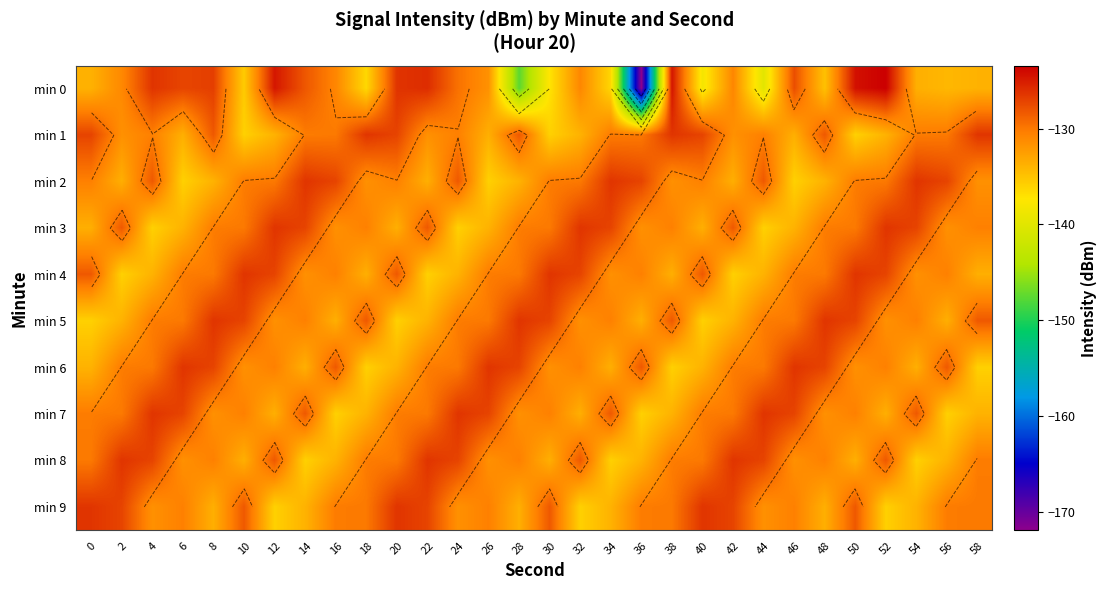

Read the min 5 value at 30.

-127.2